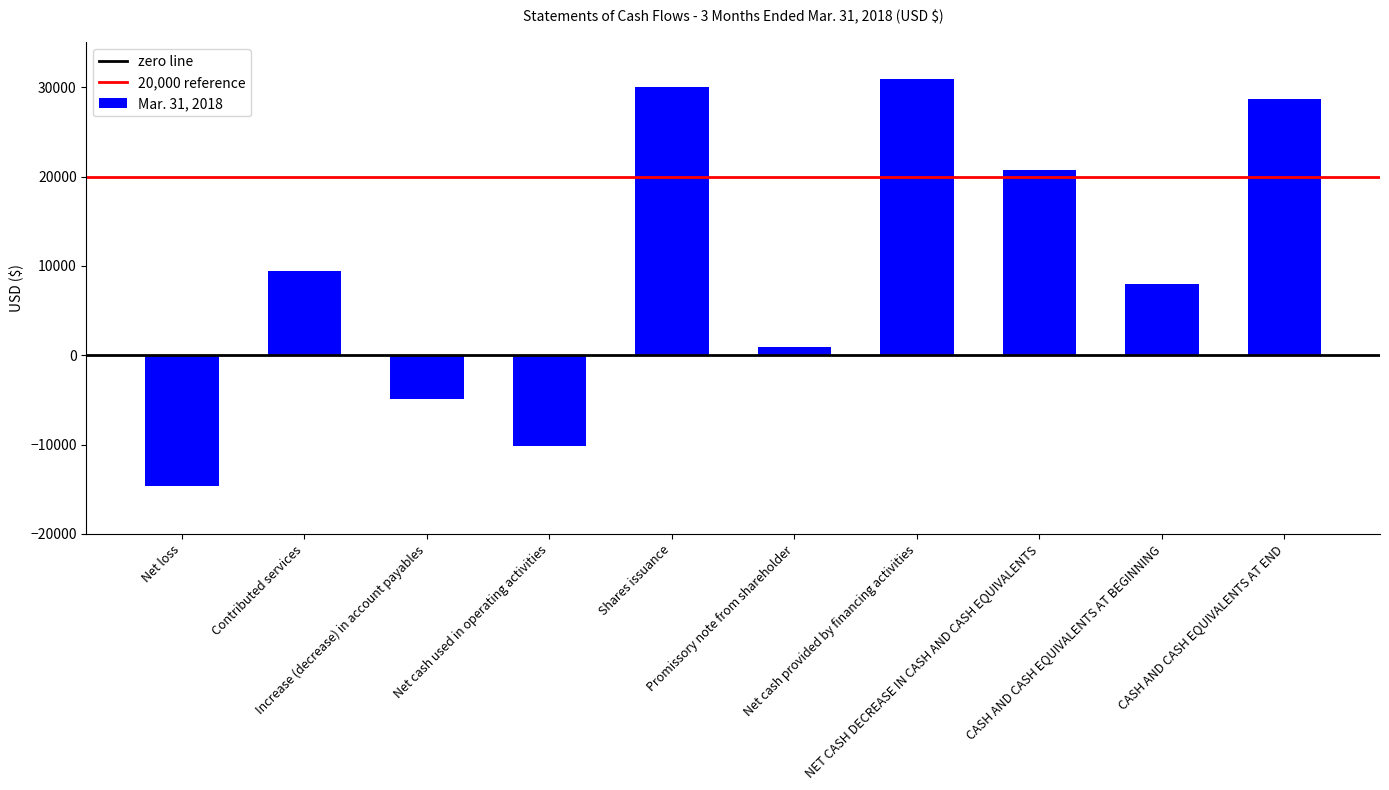

What is the label of the 5th bar from the left?

Shares issuance